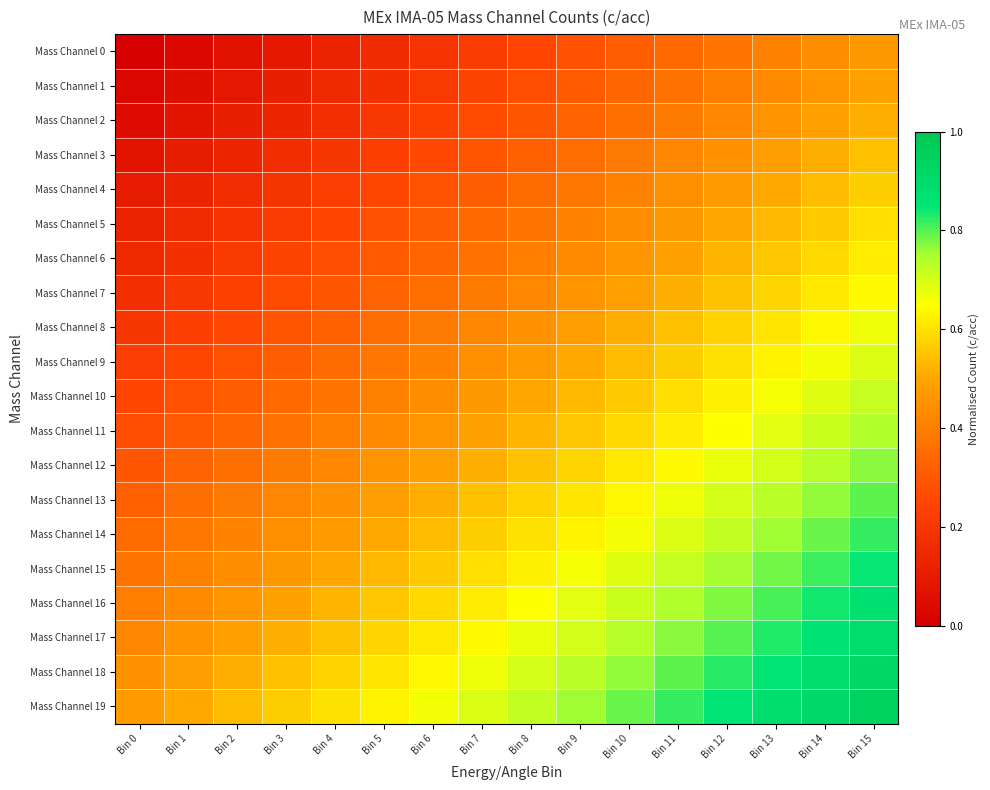

Reading left to right, what are all the values shown in this chart?

Mass Channel 0: Bin 0=0.0	Bin 1=0.0	Bin 2=0.1	Bin 3=0.1	Bin 4=0.1	Bin 5=0.2	Bin 6=0.2	Bin 7=0.2	Bin 8=0.2	Bin 9=0.3	Bin 10=0.3	Bin 11=0.3	Bin 12=0.4	Bin 13=0.4	Bin 14=0.4	Bin 15=0.5
Mass Channel 1: Bin 0=0.0	Bin 1=0.1	Bin 2=0.1	Bin 3=0.1	Bin 4=0.1	Bin 5=0.2	Bin 6=0.2	Bin 7=0.2	Bin 8=0.3	Bin 9=0.3	Bin 10=0.3	Bin 11=0.4	Bin 12=0.4	Bin 13=0.4	Bin 14=0.5	Bin 15=0.5
Mass Channel 2: Bin 0=0.1	Bin 1=0.1	Bin 2=0.1	Bin 3=0.1	Bin 4=0.2	Bin 5=0.2	Bin 6=0.2	Bin 7=0.3	Bin 8=0.3	Bin 9=0.3	Bin 10=0.4	Bin 11=0.4	Bin 12=0.4	Bin 13=0.5	Bin 14=0.5	Bin 15=0.5
Mass Channel 3: Bin 0=0.1	Bin 1=0.1	Bin 2=0.1	Bin 3=0.2	Bin 4=0.2	Bin 5=0.2	Bin 6=0.3	Bin 7=0.3	Bin 8=0.3	Bin 9=0.4	Bin 10=0.4	Bin 11=0.4	Bin 12=0.5	Bin 13=0.5	Bin 14=0.5	Bin 15=0.5
Mass Channel 4: Bin 0=0.1	Bin 1=0.1	Bin 2=0.2	Bin 3=0.2	Bin 4=0.2	Bin 5=0.3	Bin 6=0.3	Bin 7=0.3	Bin 8=0.3	Bin 9=0.4	Bin 10=0.4	Bin 11=0.4	Bin 12=0.5	Bin 13=0.5	Bin 14=0.5	Bin 15=0.6
Mass Channel 5: Bin 0=0.1	Bin 1=0.2	Bin 2=0.2	Bin 3=0.2	Bin 4=0.2	Bin 5=0.3	Bin 6=0.3	Bin 7=0.3	Bin 8=0.4	Bin 9=0.4	Bin 10=0.4	Bin 11=0.5	Bin 12=0.5	Bin 13=0.5	Bin 14=0.6	Bin 15=0.6
Mass Channel 6: Bin 0=0.1	Bin 1=0.2	Bin 2=0.2	Bin 3=0.2	Bin 4=0.3	Bin 5=0.3	Bin 6=0.3	Bin 7=0.4	Bin 8=0.4	Bin 9=0.4	Bin 10=0.5	Bin 11=0.5	Bin 12=0.5	Bin 13=0.6	Bin 14=0.6	Bin 15=0.6
Mass Channel 7: Bin 0=0.2	Bin 1=0.2	Bin 2=0.2	Bin 3=0.3	Bin 4=0.3	Bin 5=0.3	Bin 6=0.4	Bin 7=0.4	Bin 8=0.4	Bin 9=0.5	Bin 10=0.5	Bin 11=0.5	Bin 12=0.6	Bin 13=0.6	Bin 14=0.6	Bin 15=0.6
Mass Channel 8: Bin 0=0.2	Bin 1=0.2	Bin 2=0.3	Bin 3=0.3	Bin 4=0.3	Bin 5=0.4	Bin 6=0.4	Bin 7=0.4	Bin 8=0.5	Bin 9=0.5	Bin 10=0.5	Bin 11=0.5	Bin 12=0.6	Bin 13=0.6	Bin 14=0.6	Bin 15=0.7
Mass Channel 9: Bin 0=0.2	Bin 1=0.3	Bin 2=0.3	Bin 3=0.3	Bin 4=0.3	Bin 5=0.4	Bin 6=0.4	Bin 7=0.4	Bin 8=0.5	Bin 9=0.5	Bin 10=0.5	Bin 11=0.6	Bin 12=0.6	Bin 13=0.6	Bin 14=0.7	Bin 15=0.7
Mass Channel 10: Bin 0=0.2	Bin 1=0.3	Bin 2=0.3	Bin 3=0.3	Bin 4=0.4	Bin 5=0.4	Bin 6=0.4	Bin 7=0.5	Bin 8=0.5	Bin 9=0.5	Bin 10=0.6	Bin 11=0.6	Bin 12=0.6	Bin 13=0.7	Bin 14=0.7	Bin 15=0.7
Mass Channel 11: Bin 0=0.3	Bin 1=0.3	Bin 2=0.3	Bin 3=0.4	Bin 4=0.4	Bin 5=0.4	Bin 6=0.5	Bin 7=0.5	Bin 8=0.5	Bin 9=0.6	Bin 10=0.6	Bin 11=0.6	Bin 12=0.7	Bin 13=0.7	Bin 14=0.7	Bin 15=0.7
Mass Channel 12: Bin 0=0.3	Bin 1=0.3	Bin 2=0.4	Bin 3=0.4	Bin 4=0.4	Bin 5=0.5	Bin 6=0.5	Bin 7=0.5	Bin 8=0.6	Bin 9=0.6	Bin 10=0.6	Bin 11=0.6	Bin 12=0.7	Bin 13=0.7	Bin 14=0.7	Bin 15=0.8
Mass Channel 13: Bin 0=0.3	Bin 1=0.4	Bin 2=0.4	Bin 3=0.4	Bin 4=0.5	Bin 5=0.5	Bin 6=0.5	Bin 7=0.5	Bin 8=0.6	Bin 9=0.6	Bin 10=0.6	Bin 11=0.7	Bin 12=0.7	Bin 13=0.7	Bin 14=0.8	Bin 15=0.8
Mass Channel 14: Bin 0=0.3	Bin 1=0.4	Bin 2=0.4	Bin 3=0.4	Bin 4=0.5	Bin 5=0.5	Bin 6=0.5	Bin 7=0.6	Bin 8=0.6	Bin 9=0.6	Bin 10=0.7	Bin 11=0.7	Bin 12=0.7	Bin 13=0.8	Bin 14=0.8	Bin 15=0.8
Mass Channel 15: Bin 0=0.4	Bin 1=0.4	Bin 2=0.4	Bin 3=0.5	Bin 4=0.5	Bin 5=0.5	Bin 6=0.6	Bin 7=0.6	Bin 8=0.6	Bin 9=0.7	Bin 10=0.7	Bin 11=0.7	Bin 12=0.8	Bin 13=0.8	Bin 14=0.8	Bin 15=0.8
Mass Channel 16: Bin 0=0.4	Bin 1=0.4	Bin 2=0.5	Bin 3=0.5	Bin 4=0.5	Bin 5=0.6	Bin 6=0.6	Bin 7=0.6	Bin 8=0.7	Bin 9=0.7	Bin 10=0.7	Bin 11=0.7	Bin 12=0.8	Bin 13=0.8	Bin 14=0.8	Bin 15=0.9
Mass Channel 17: Bin 0=0.4	Bin 1=0.5	Bin 2=0.5	Bin 3=0.5	Bin 4=0.6	Bin 5=0.6	Bin 6=0.6	Bin 7=0.6	Bin 8=0.7	Bin 9=0.7	Bin 10=0.7	Bin 11=0.8	Bin 12=0.8	Bin 13=0.8	Bin 14=0.9	Bin 15=0.9
Mass Channel 18: Bin 0=0.5	Bin 1=0.5	Bin 2=0.5	Bin 3=0.5	Bin 4=0.6	Bin 5=0.6	Bin 6=0.6	Bin 7=0.7	Bin 8=0.7	Bin 9=0.7	Bin 10=0.8	Bin 11=0.8	Bin 12=0.8	Bin 13=0.9	Bin 14=0.9	Bin 15=0.9
Mass Channel 19: Bin 0=0.5	Bin 1=0.5	Bin 2=0.5	Bin 3=0.6	Bin 4=0.6	Bin 5=0.6	Bin 6=0.7	Bin 7=0.7	Bin 8=0.7	Bin 9=0.8	Bin 10=0.8	Bin 11=0.8	Bin 12=0.8	Bin 13=0.9	Bin 14=0.9	Bin 15=0.9